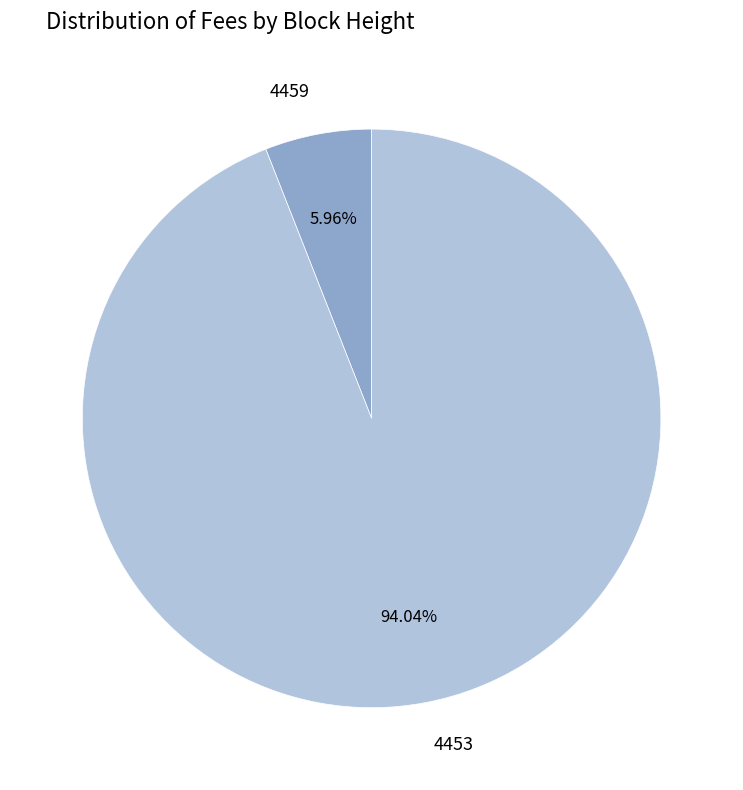

Rank the categories by value from highest to lowest.

4453, 4459